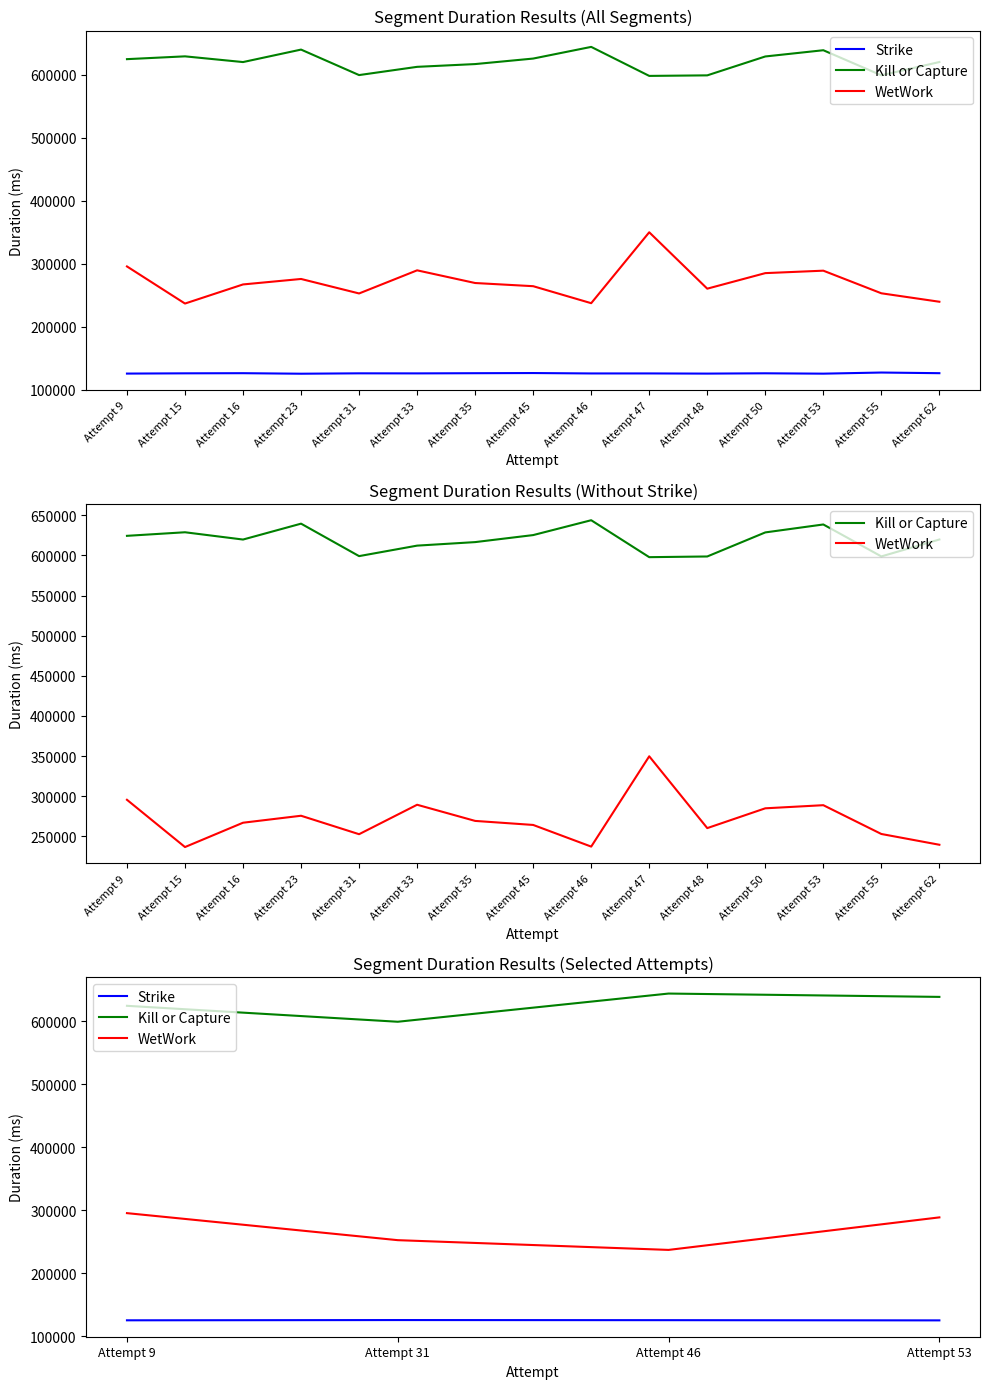

Which label corresponds to the smallest value in the chart?

Attempt 53